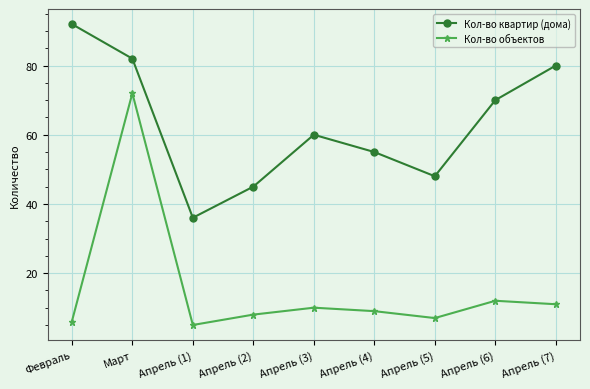

Reading left to right, what are all the values shown in this chart?

Кол-во квартир (дома): Февраль=92	Март=82	Апрель (1)=36	Апрель (2)=45	Апрель (3)=60	Апрель (4)=55	Апрель (5)=48	Апрель (6)=70	Апрель (7)=80
Кол-во объектов: Февраль=6	Март=72	Апрель (1)=5	Апрель (2)=8	Апрель (3)=10	Апрель (4)=9	Апрель (5)=7	Апрель (6)=12	Апрель (7)=11